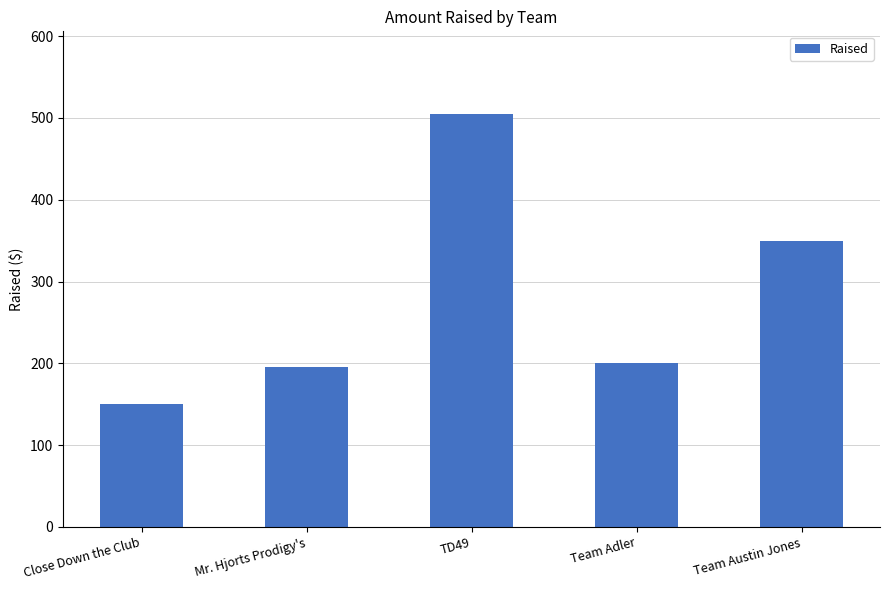

Reading left to right, transcribe all the data shown in this chart.

Close Down the Club=150	Mr. Hjorts Prodigy's=195	TD49=505	Team Adler=200	Team Austin Jones=350